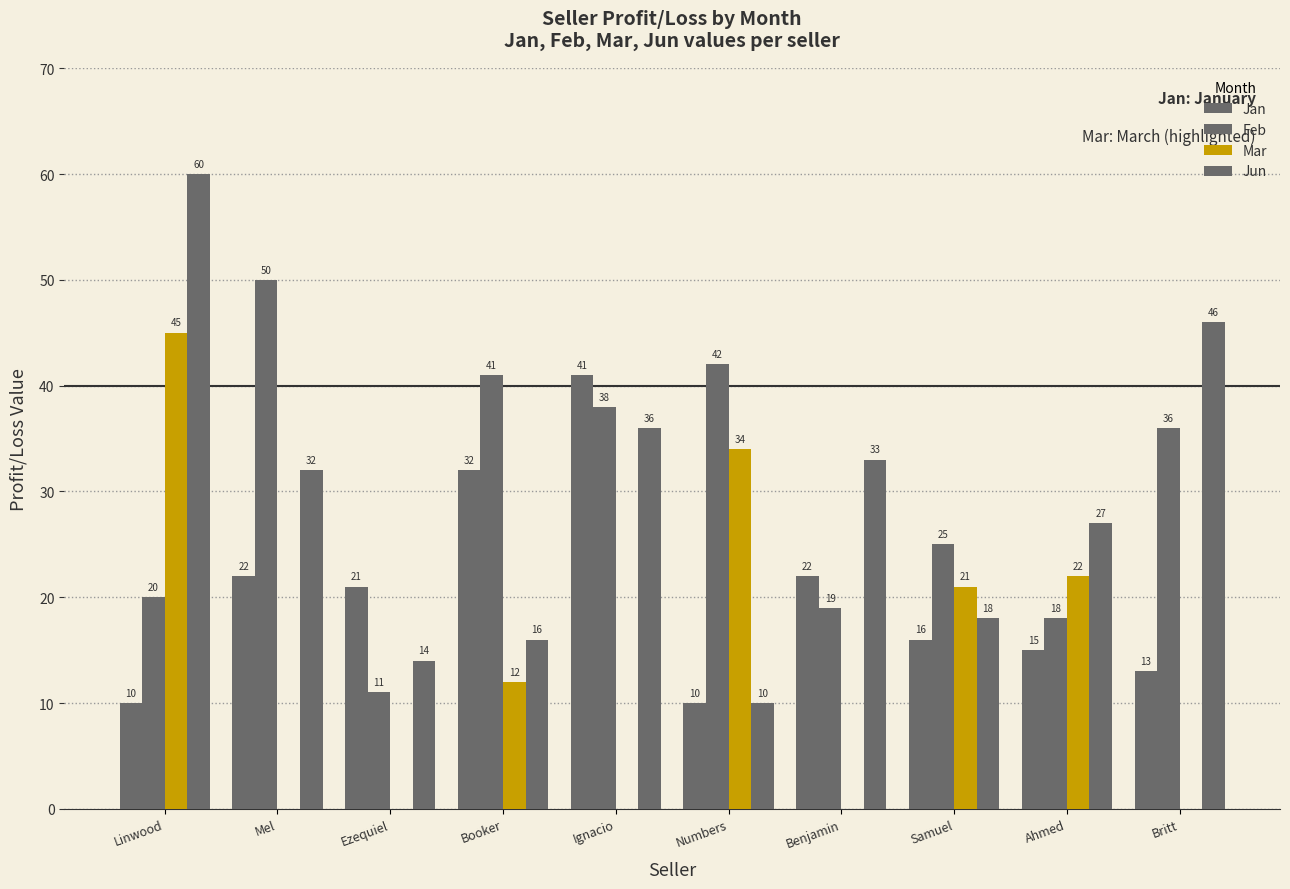

Where does the Jun series first go above 32?

Linwood